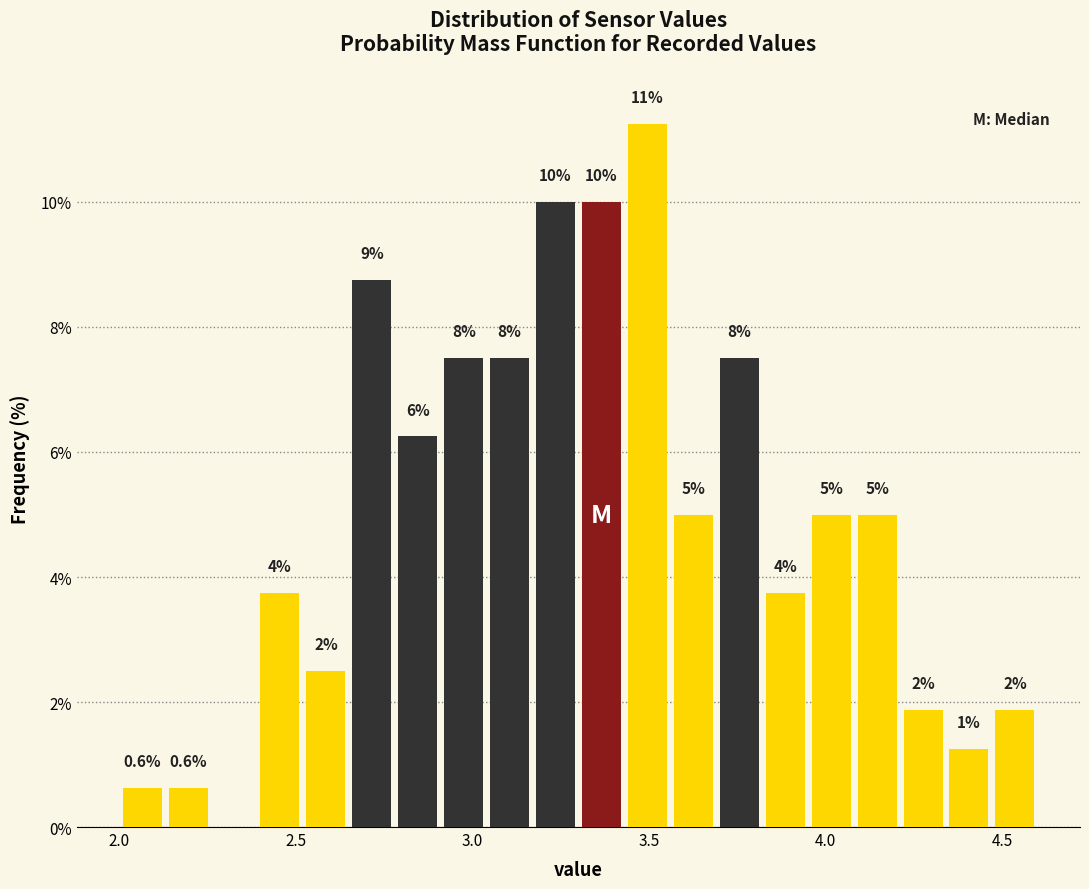

Around what value on the x-axis is the tallest bar? Give the approximate position of its centre, as read against the axis.

3.50